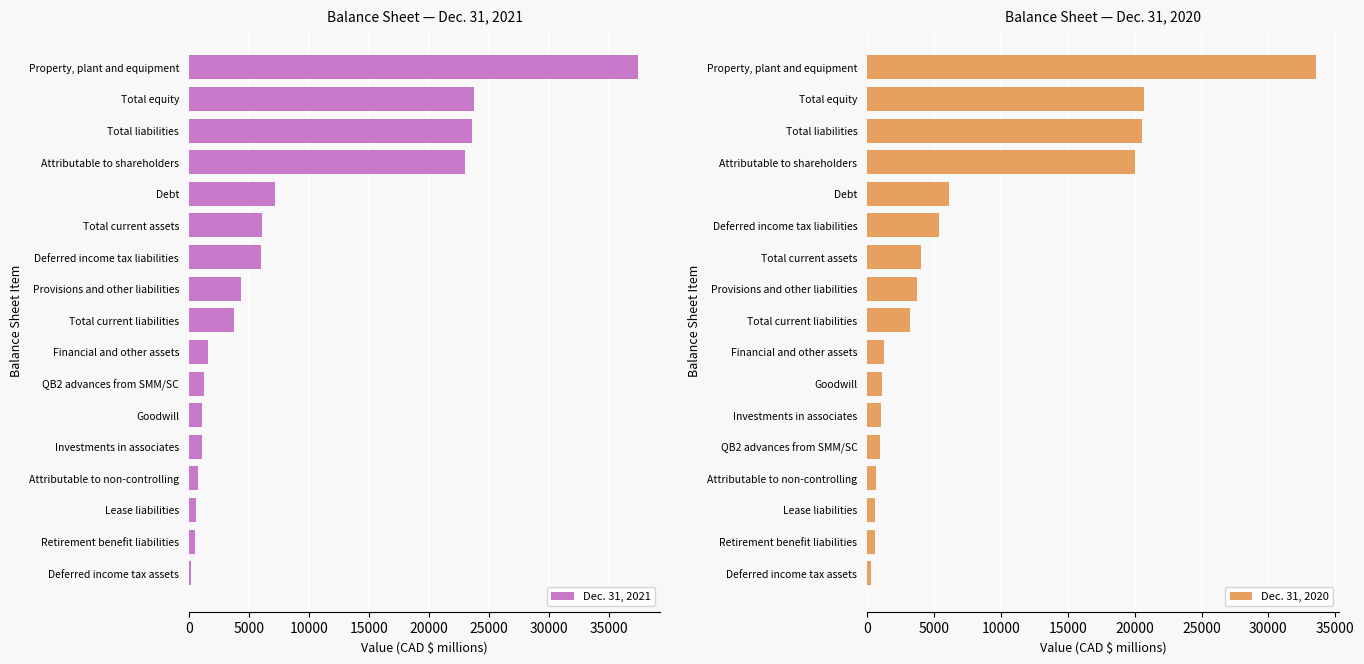

At how many categories does at least one series exceed 11759?

4